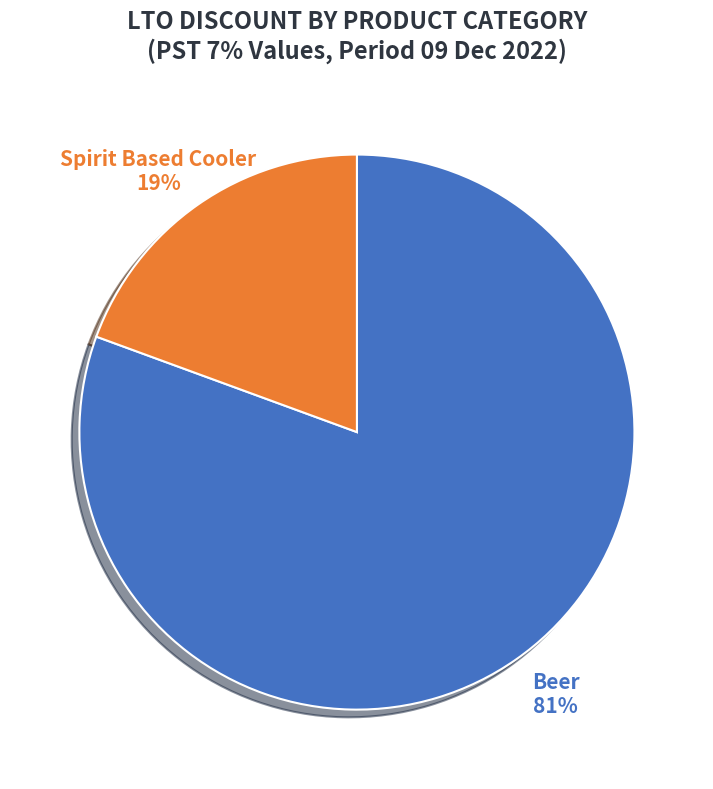

To the nearest percent, what is the combined percentage of Beer and Spirit Based Cooler?

100%